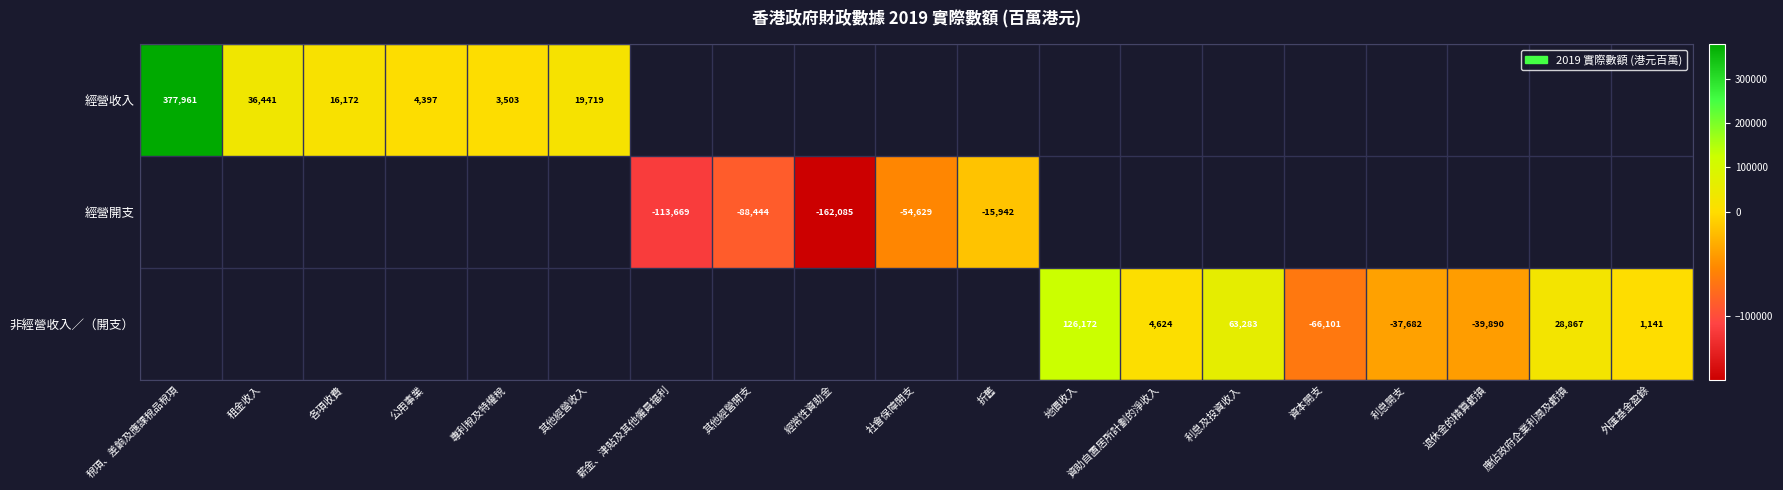

The 經營開支 series shows -42625.5 at 其他經營開支. True or false?

False